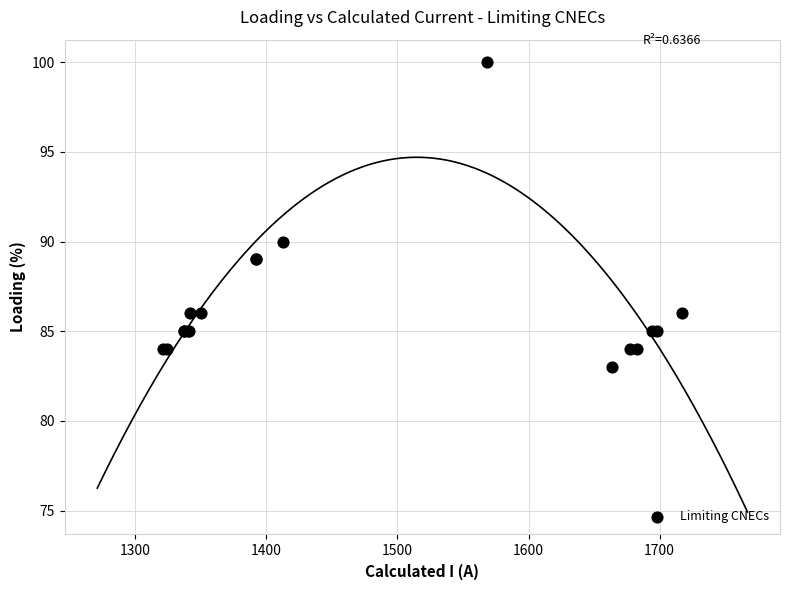

What Y value in the scatter plot is closest to 91?

90